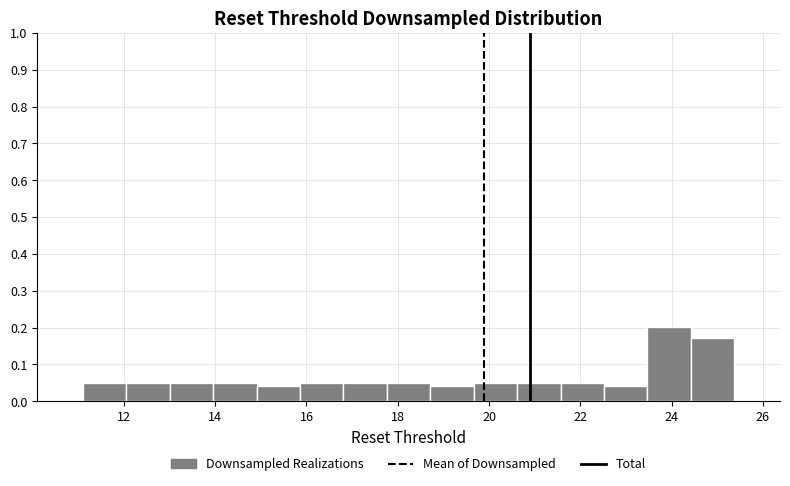

Reading left to right, transcribe this chart: for each bar, give the range it covers on the x-axis and its height. Neither the bar edges nor the heights are printed on the chart, so give them approximately, as read against the axes.

11.2 to 12.0: 0.05
12.0 to 13.0: 0.05
13.0 to 14.0: 0.05
14.0 to 15.0: 0.05
15.0 to 15.8: 0.04
15.8 to 16.8: 0.05
16.8 to 17.8: 0.05
17.8 to 18.8: 0.05
18.8 to 19.6: 0.04
19.6 to 20.6: 0.05
20.6 to 21.6: 0.05
21.6 to 22.6: 0.05
22.6 to 23.4: 0.04
23.4 to 24.4: 0.20
24.4 to 25.4: 0.17